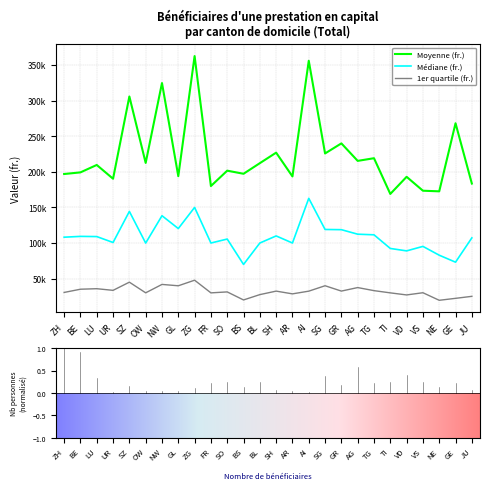

The value of 1er quartile (fr.) at NW is 14012.2. True or false?

False